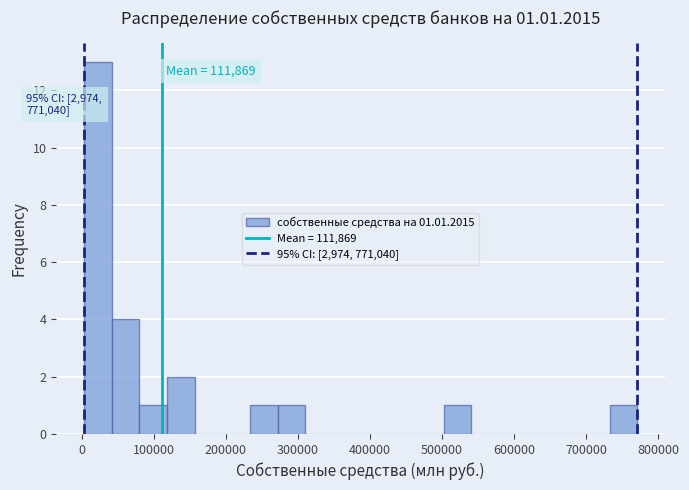

Read against the x-axis, roughly where is the centre of the tallest bar?

20000